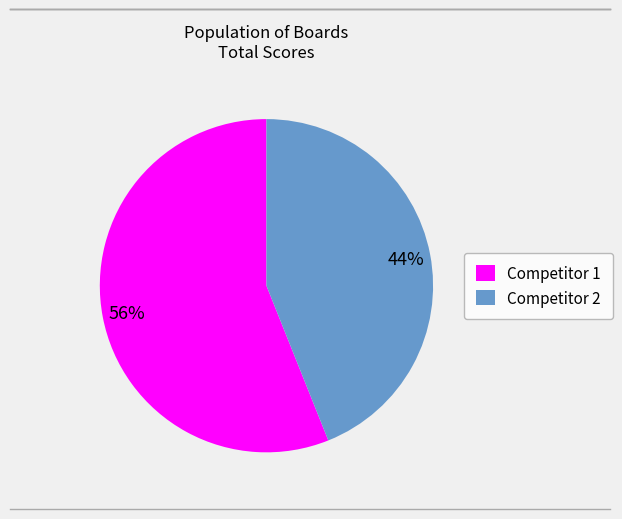

To the nearest percent, what is the difference between the largest and smallest slice percentages?

12%